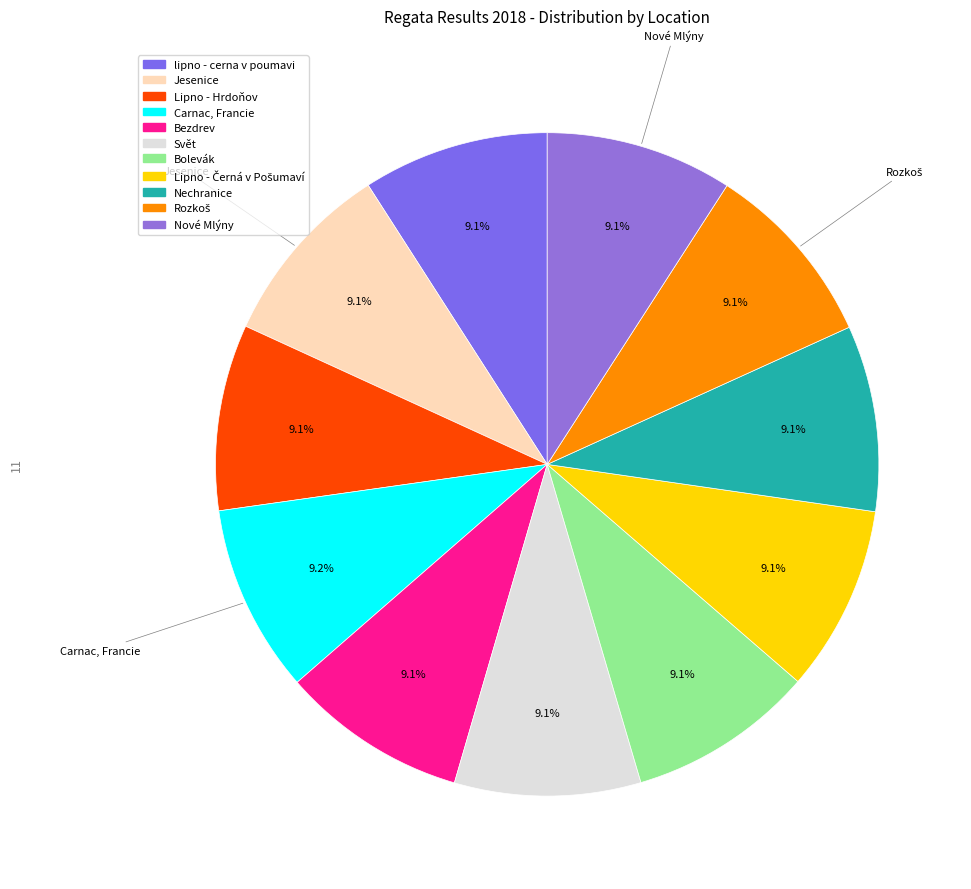

Count the number of slices in the pie.

11